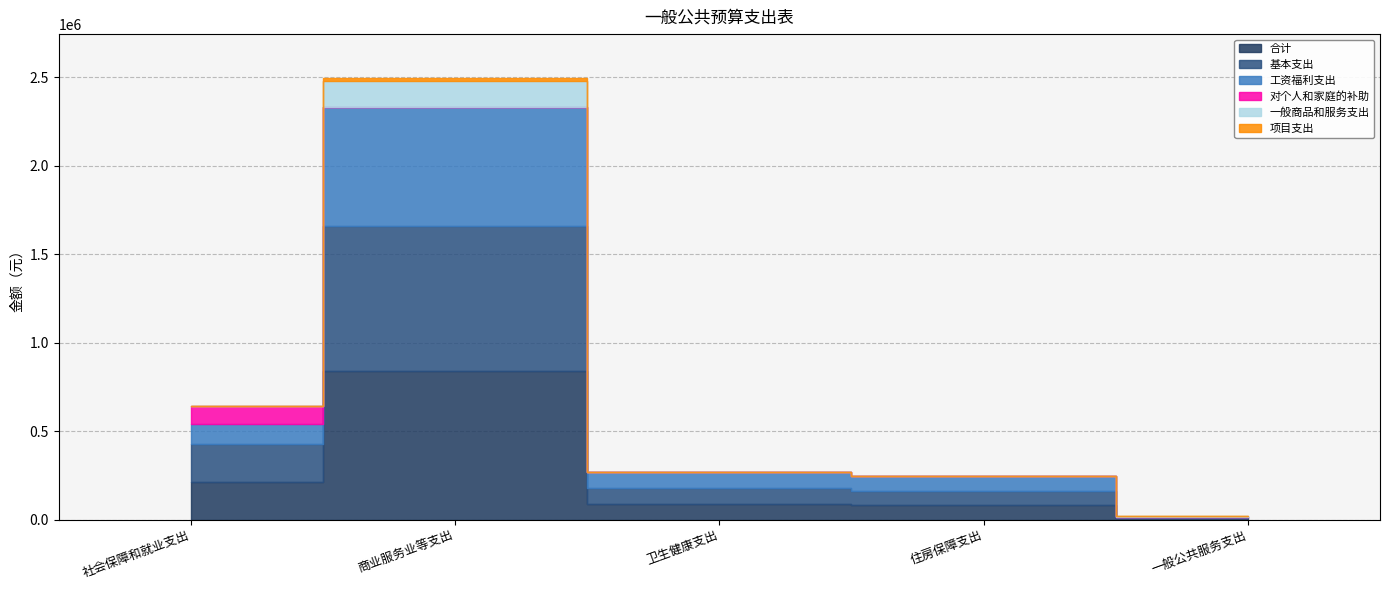

The 项目支出 series shows 6586.3 at 社会保障和就业支出. True or false?

False